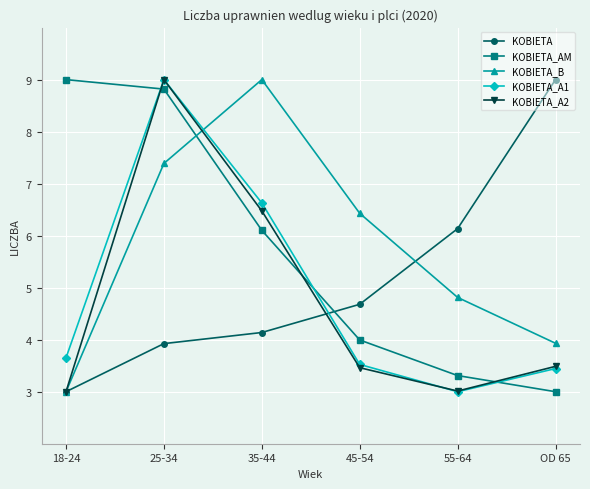

The KOBIETA_AM series shows 9.0 at 18-24. True or false?

True